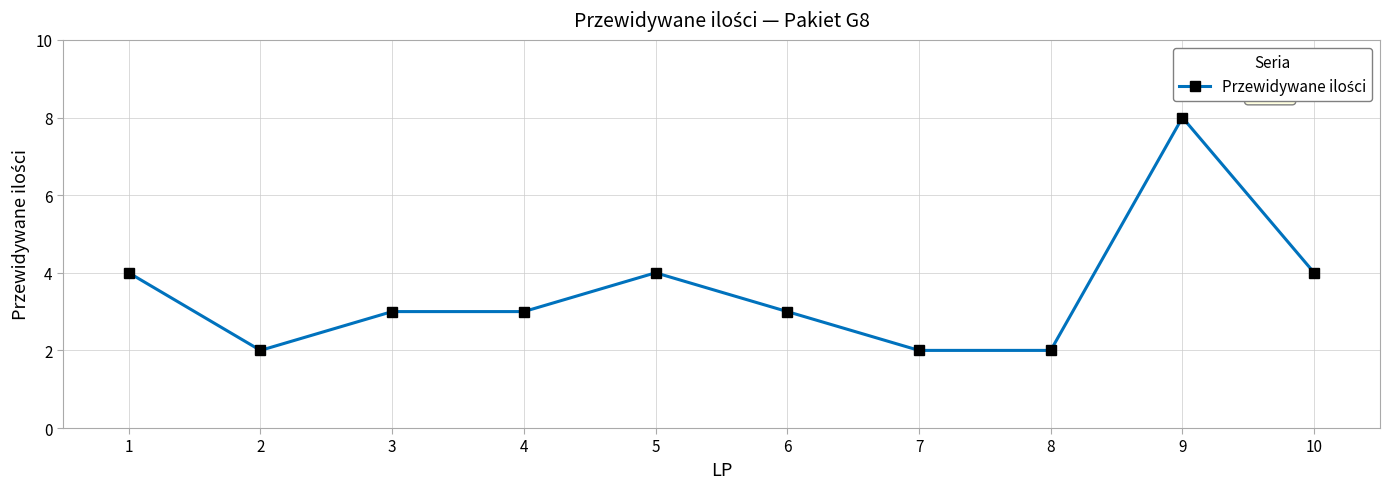

What value does the data have at 6?

3